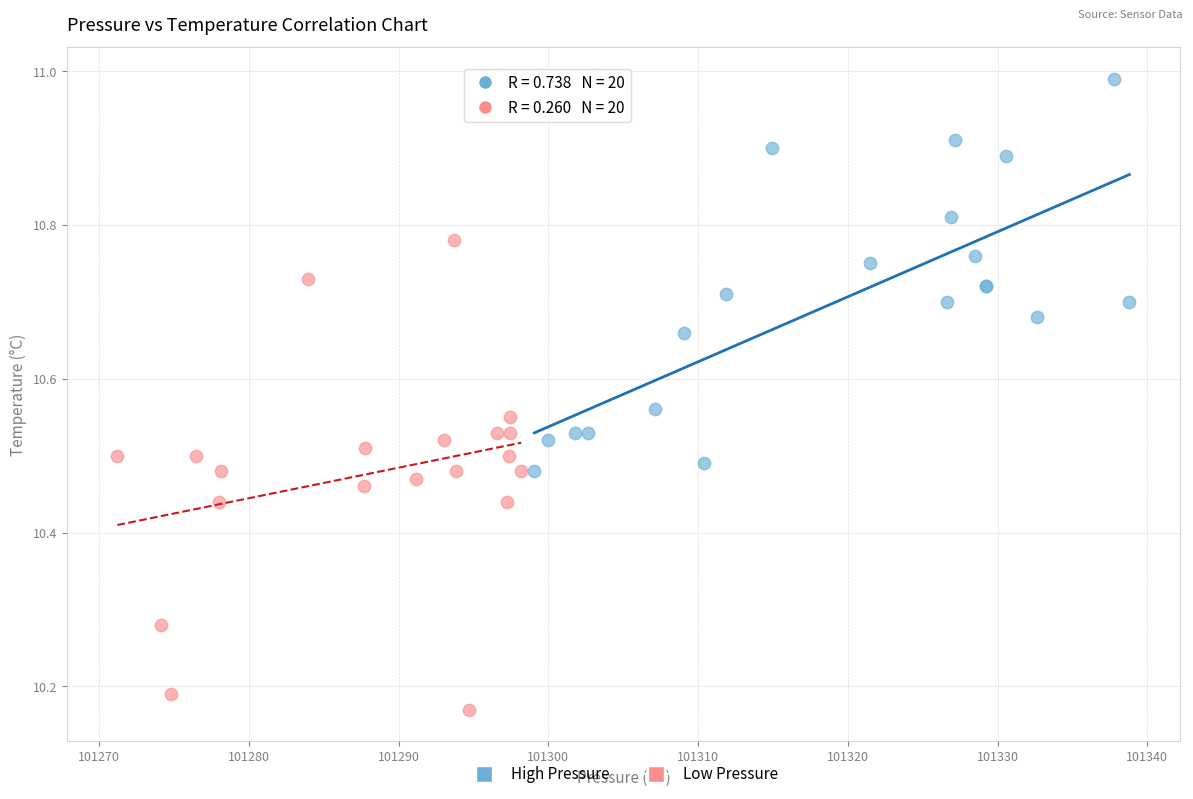

Which series reaches the minimum Y coordinate?

Low Pressure